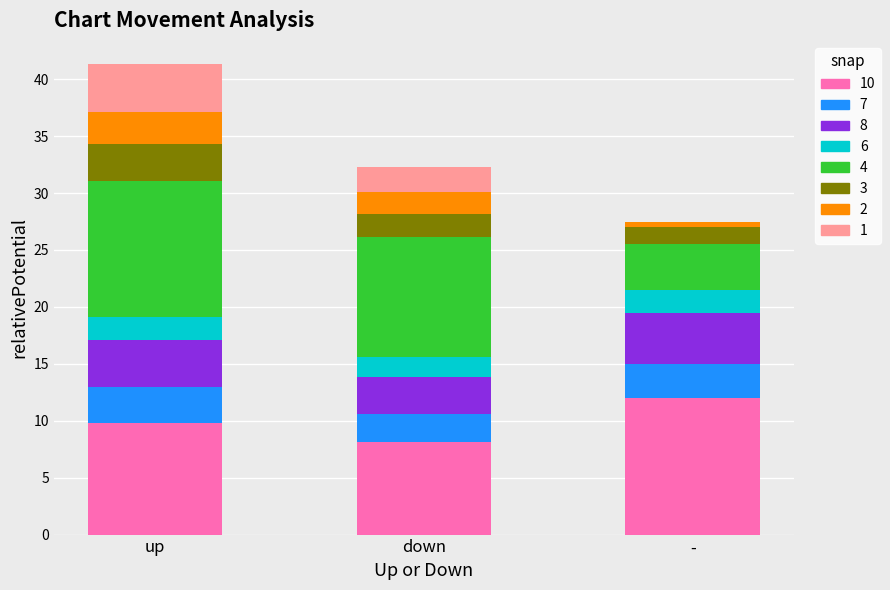

What is the total value across all series at down?

32.3